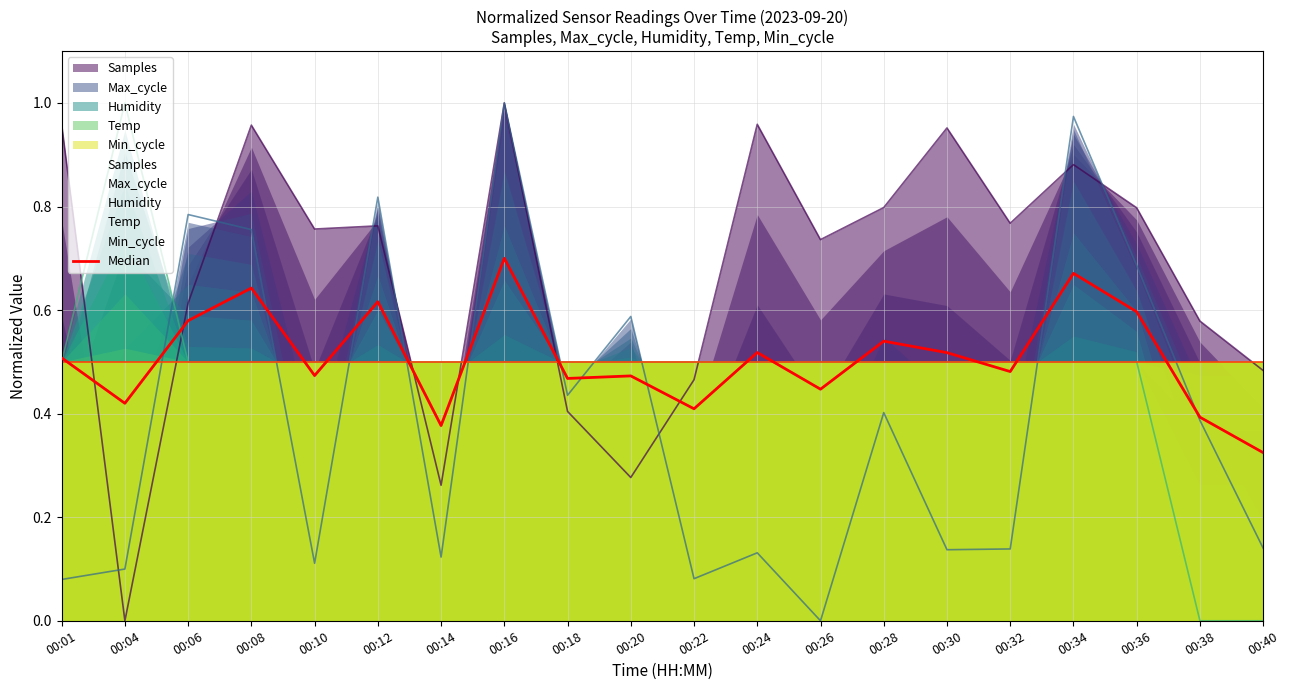

Where is the first local maximum?

00:08